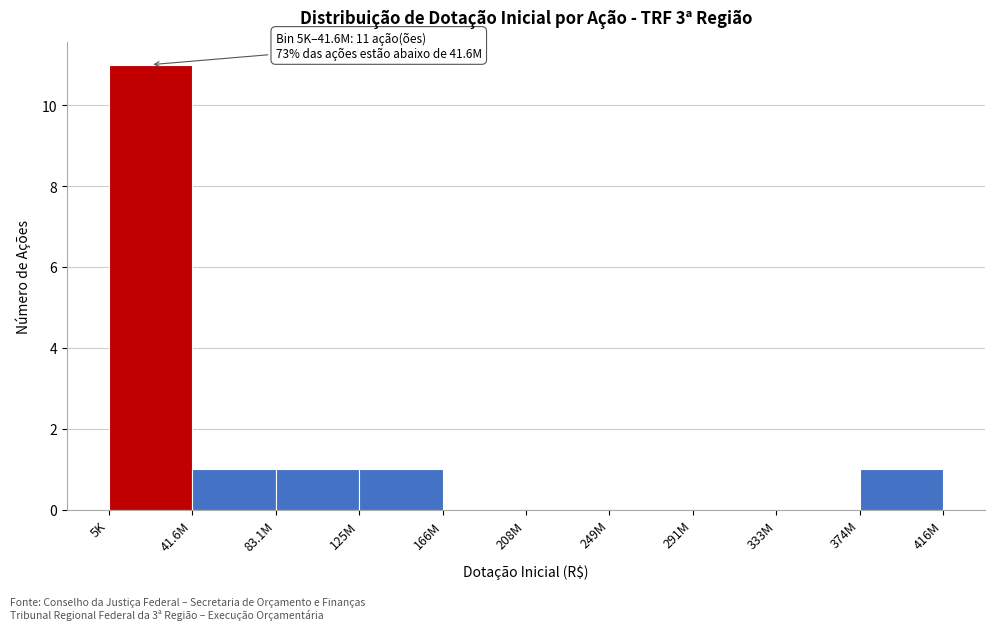

Reading left to right, what are all the values shown in this chart?

5K=11	41.6M=1	83.1M=1	125M=1	166M=0	208M=0	249M=0	291M=0	333M=0	374M=1